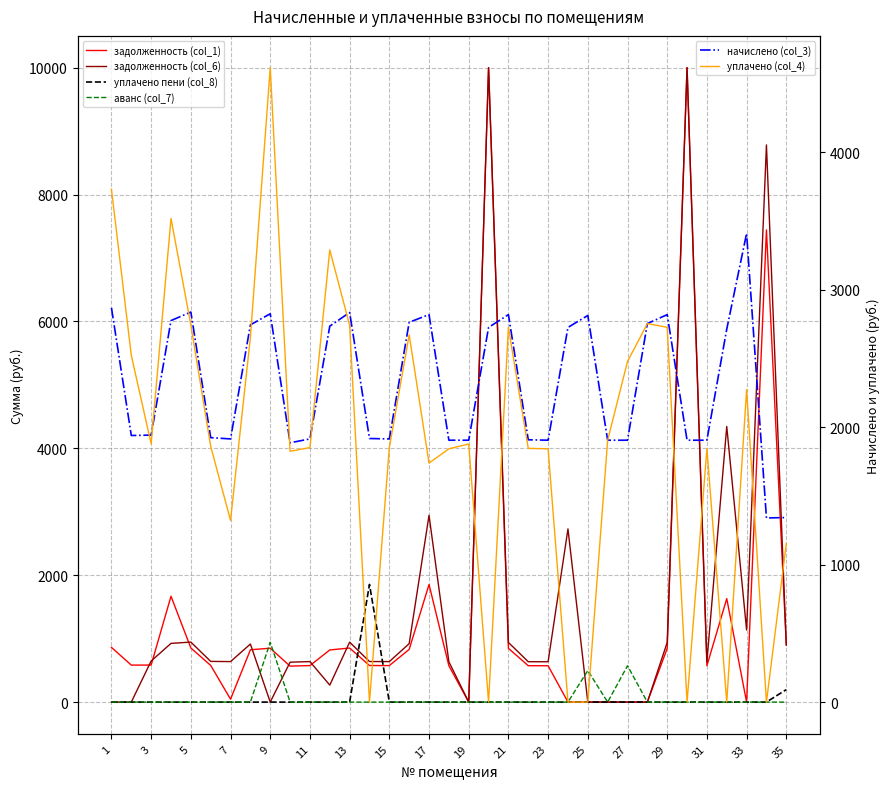

Count the number of categories in the chart.

35